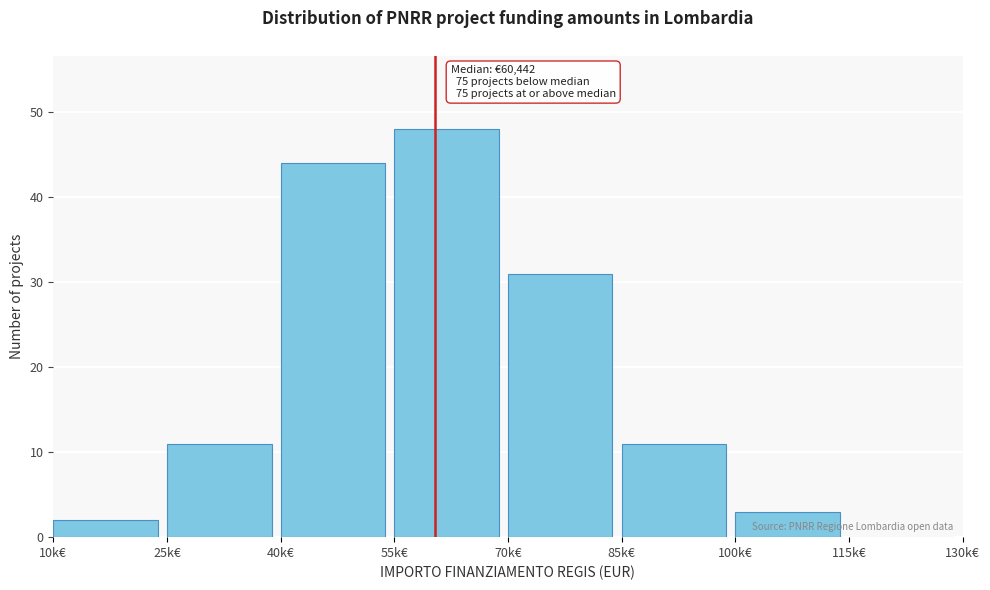

Reading left to right, extract all data points from this chart.

10k€=2	25k€=11	40k€=44	55k€=48	70k€=31	85k€=11	100k€=3	115k€=0